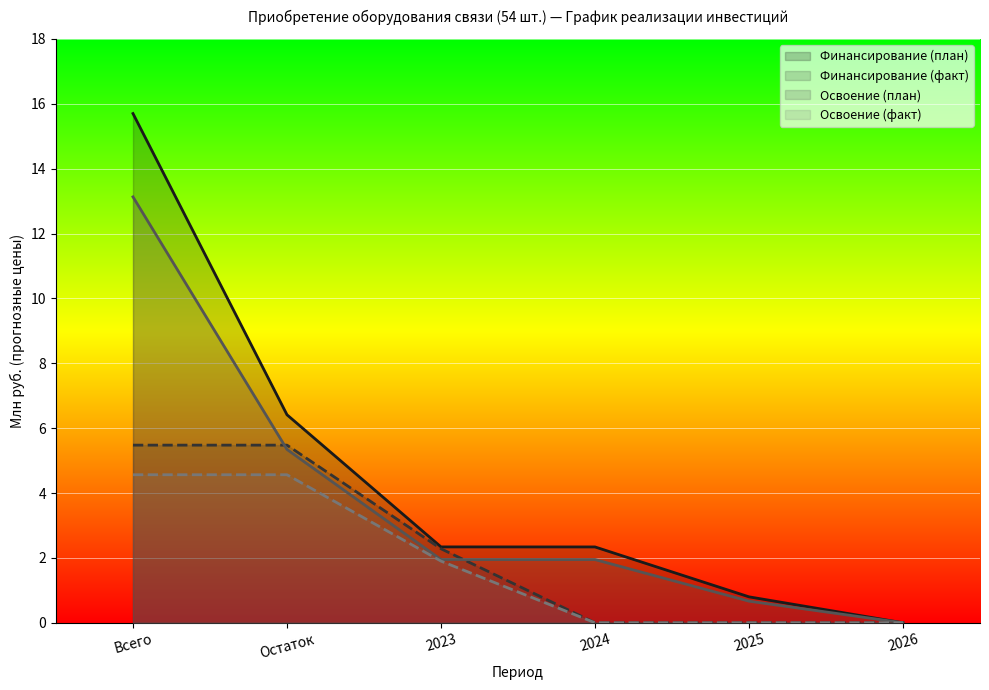

Does the chart display data point markers on the line(s)?

No